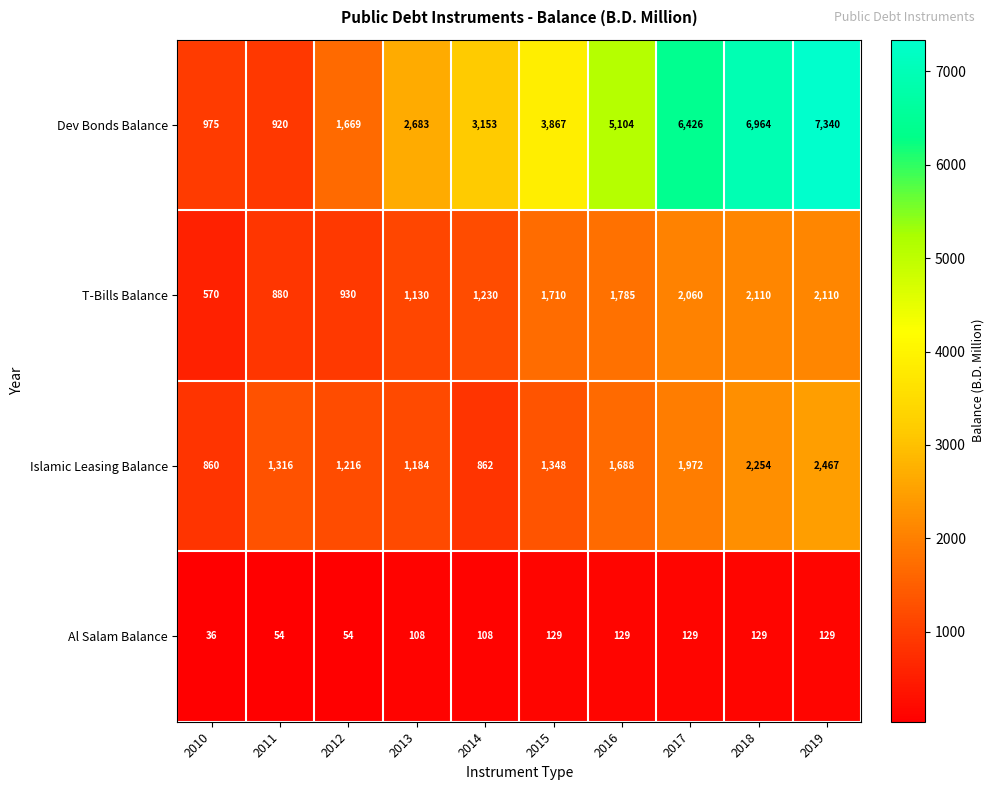

What is the difference between the maximum and minimum values in the Al Salam Balance series?

93